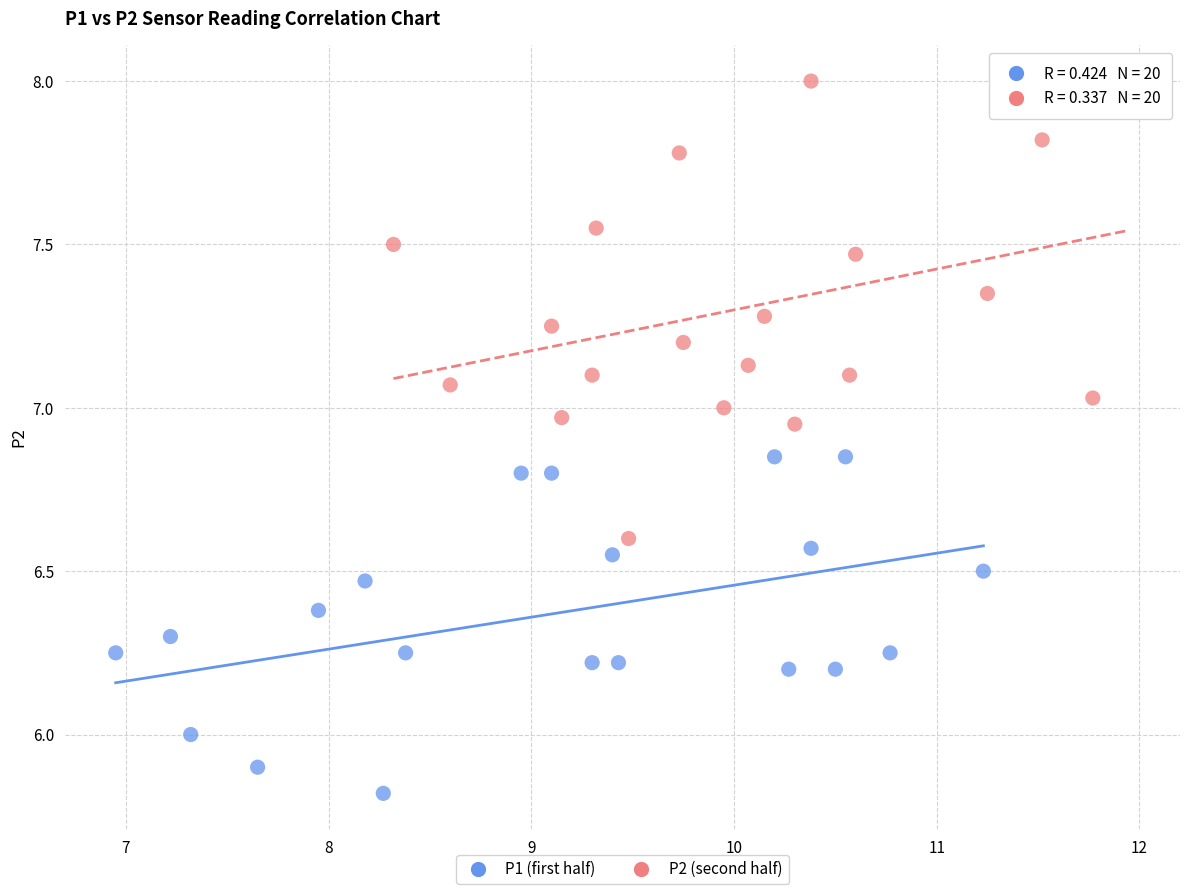

Which series has the largest Y range (max minus min)?

P2 (second half)